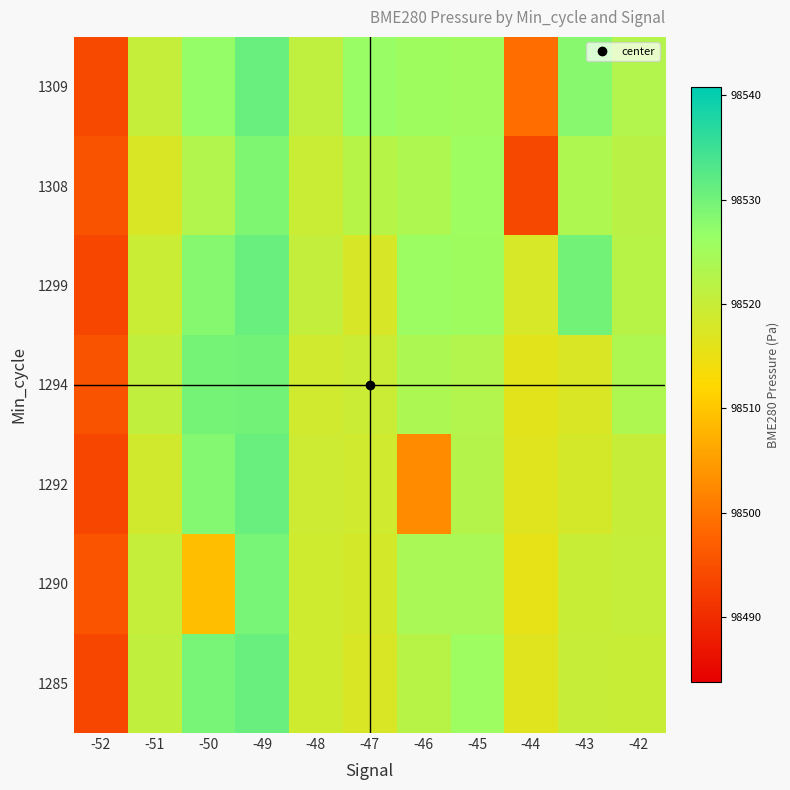

Rank the series by their maximum value, from lowest to highest.

1308, 1290, 1294, 1285, 1292, 1299, 1309